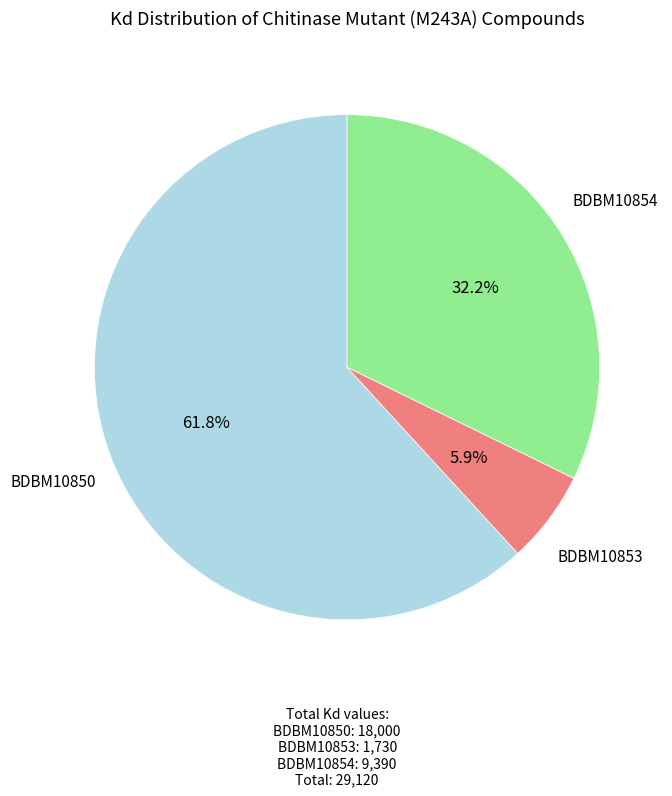

Approximately how many times larger is the value at BDBM10853 compared to BDBM10850?

0.1